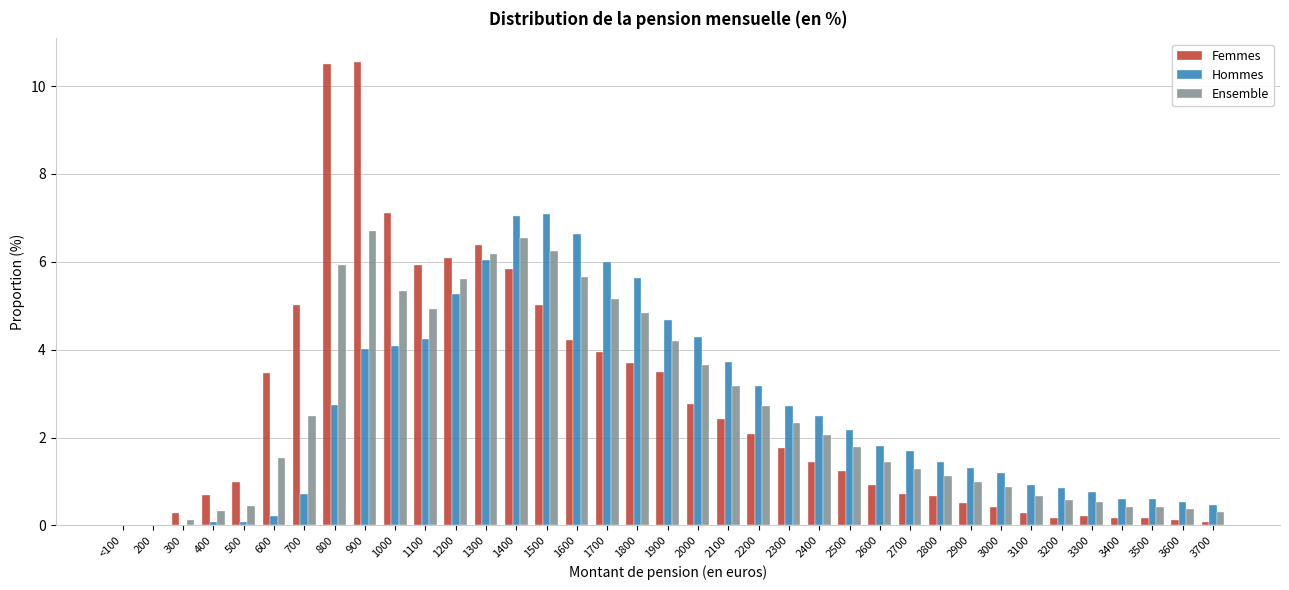

Is it true that Ensemble equals 0.1 at 300?

True